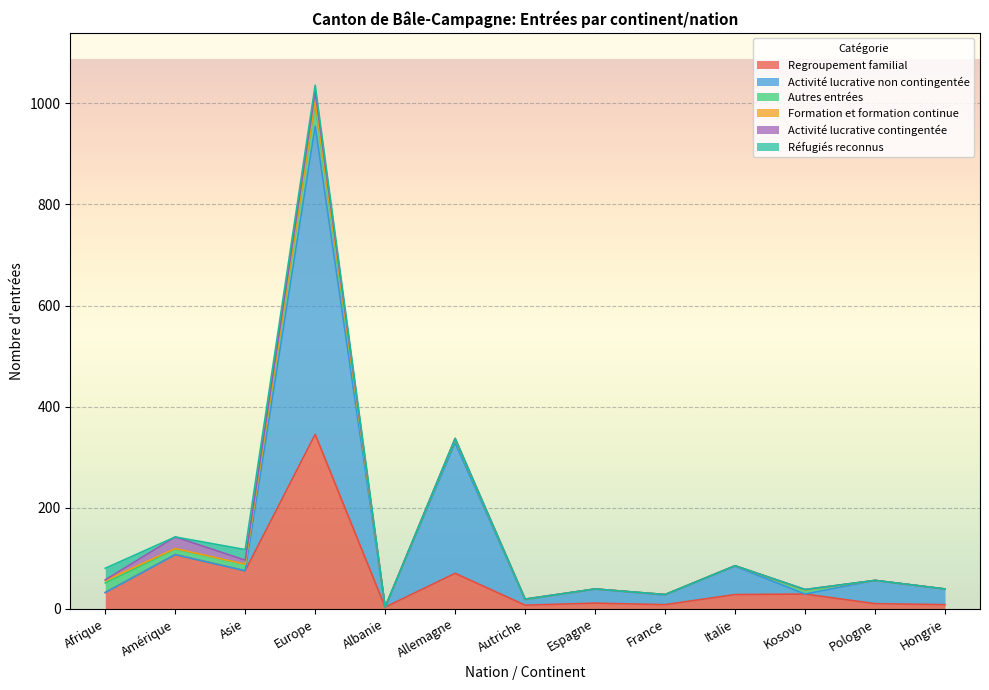

What are all the series names shown in the legend?

Regroupement familial, Activité lucrative non contingentée, Autres entrées, Formation et formation continue, Activité lucrative contingentée, Réfugiés reconnus